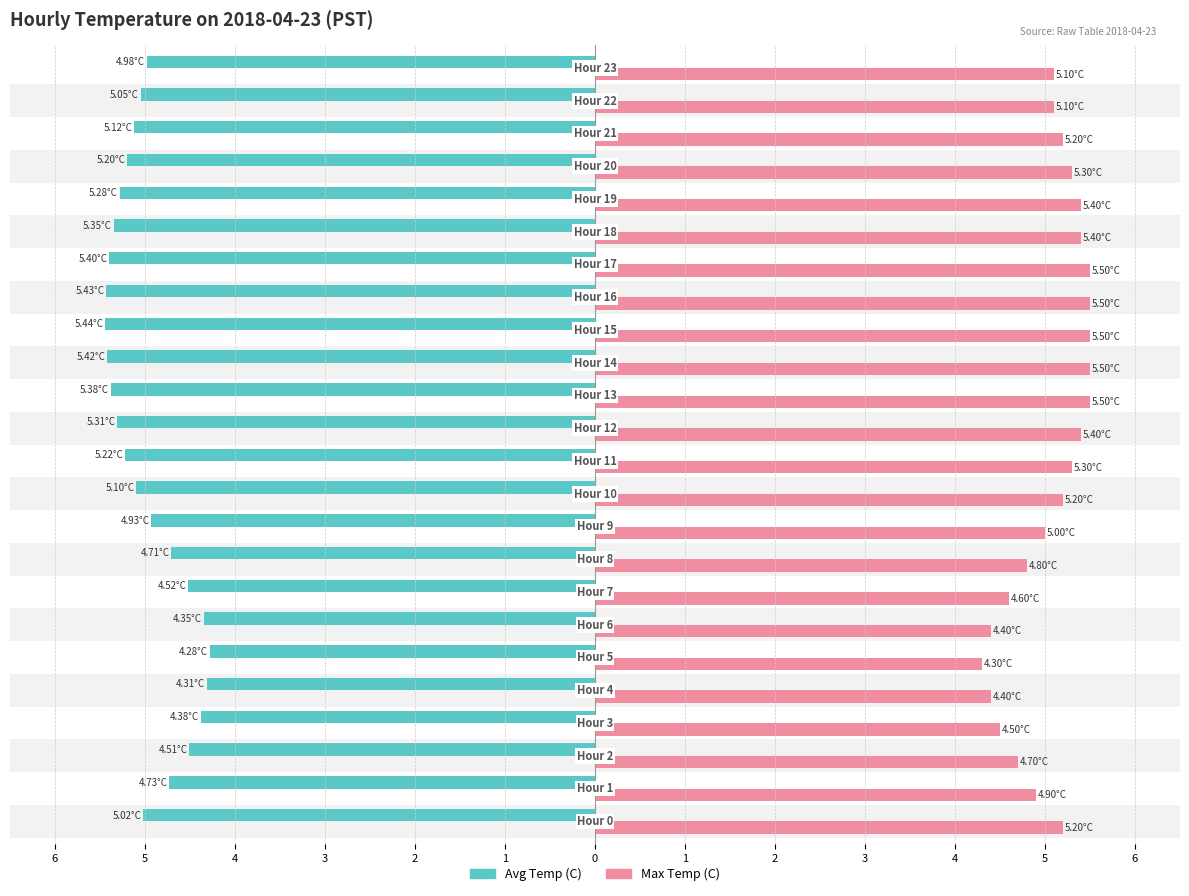

List the series in order of their peak value, highest first.

Max Temp (C), Avg Temp (C)